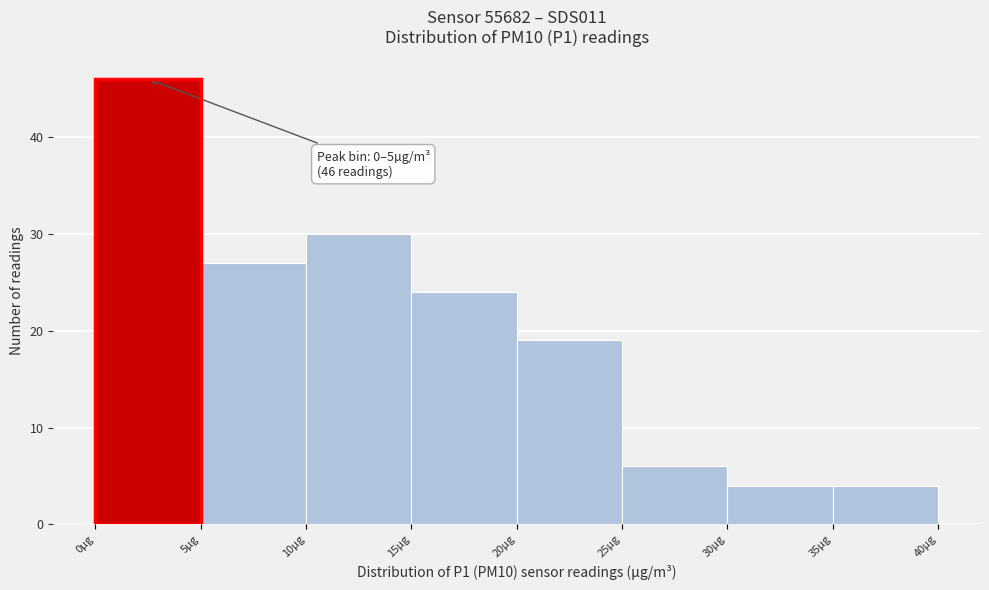

Which range on the x-axis has the tallest bar?

0 to 5